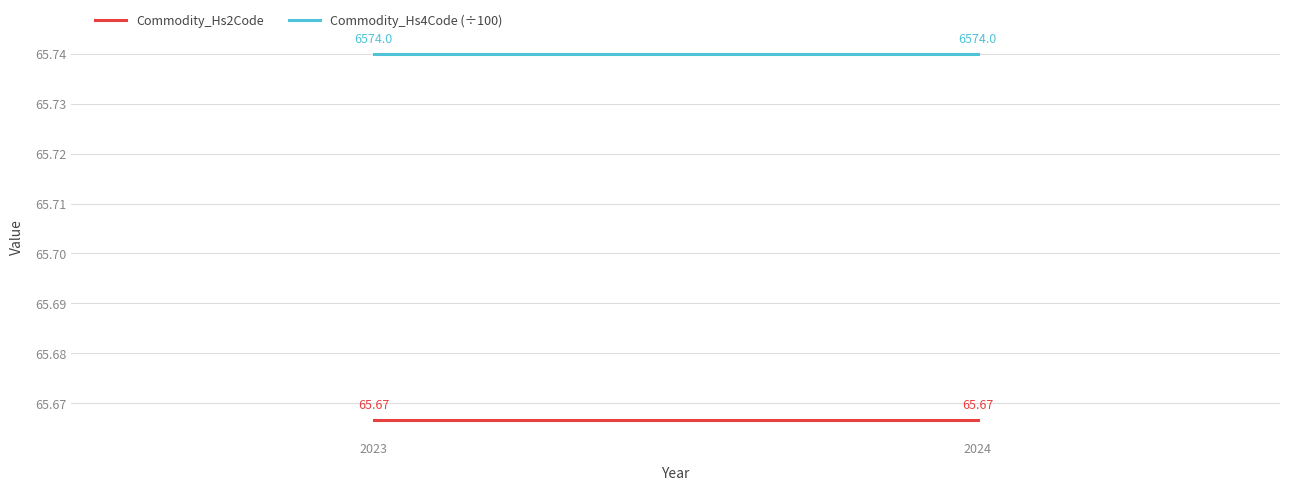

Read the Commodity_Hs2Code value at 2024.

65.7